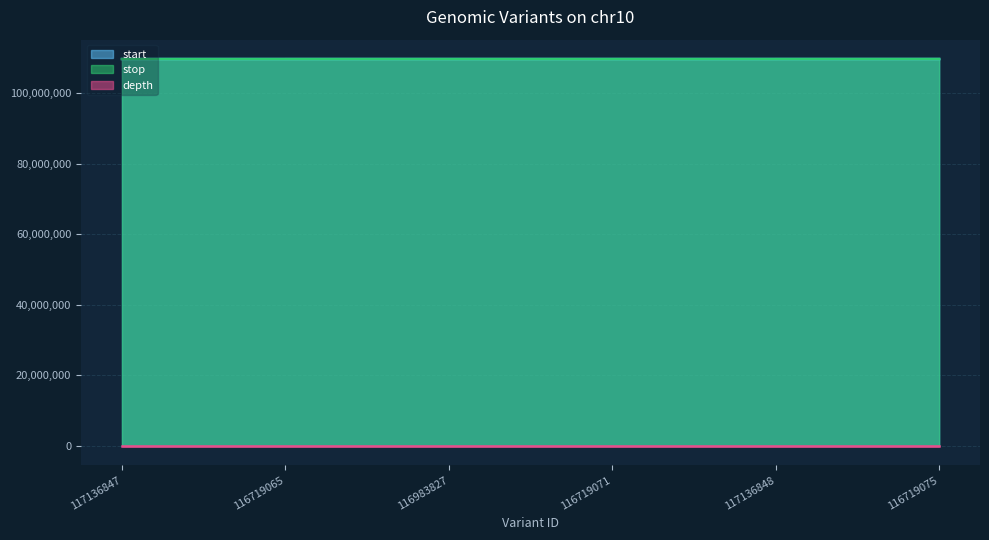

What is the approximate value of stop at 116719065, to the nearest 10?

109739990